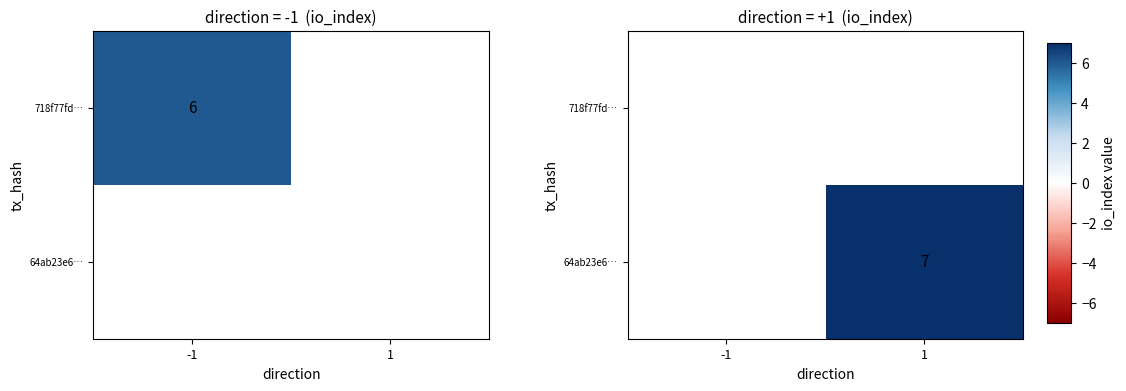

Is the value of 64ab23e6… at 1 greater than the value of 718f77fd… at 1?

No